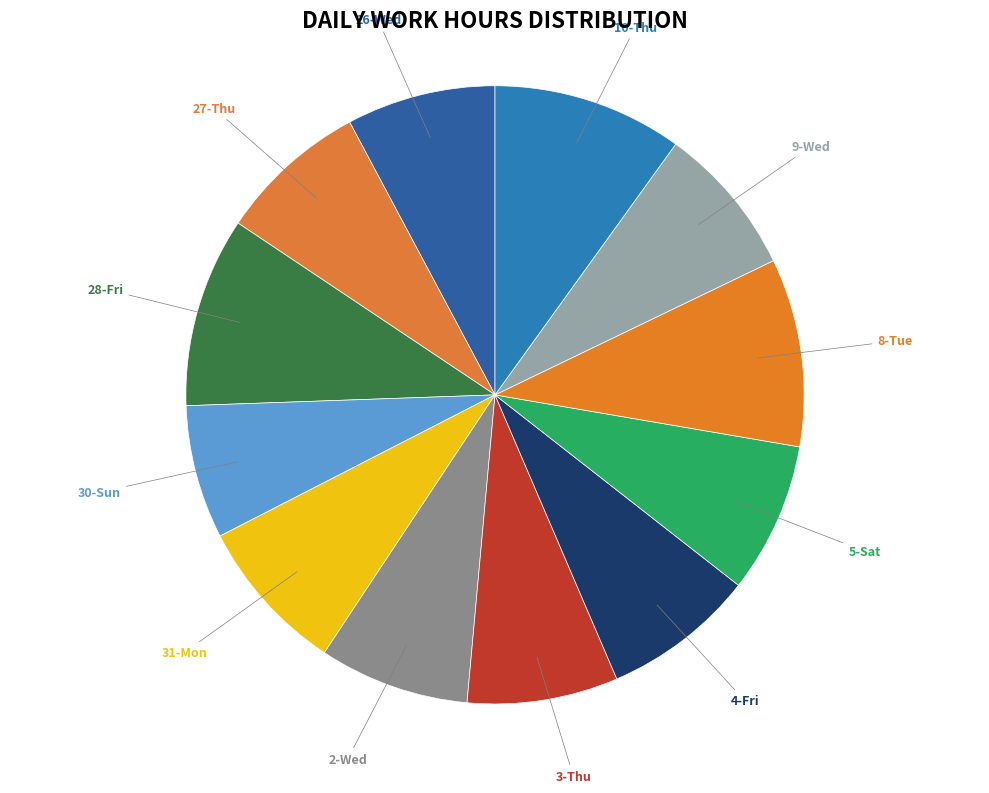

How many slices are in this pie chart?

12